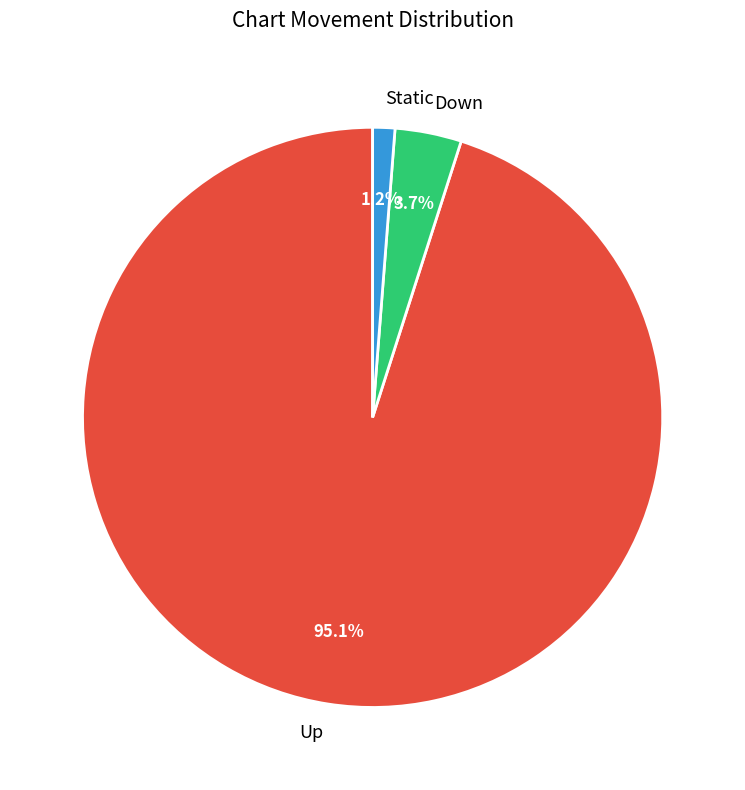

What percentage is NOT represented by Up?

4.9%